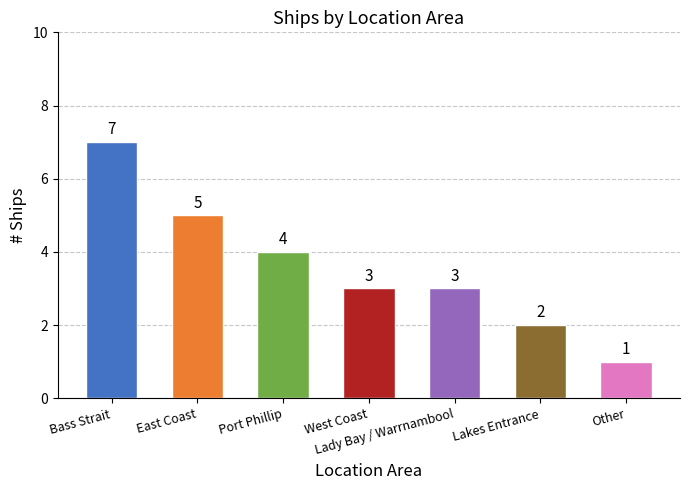

Approximately how many times larger is the value at Lady Bay / Warrnambool compared to Bass Strait?

0.4